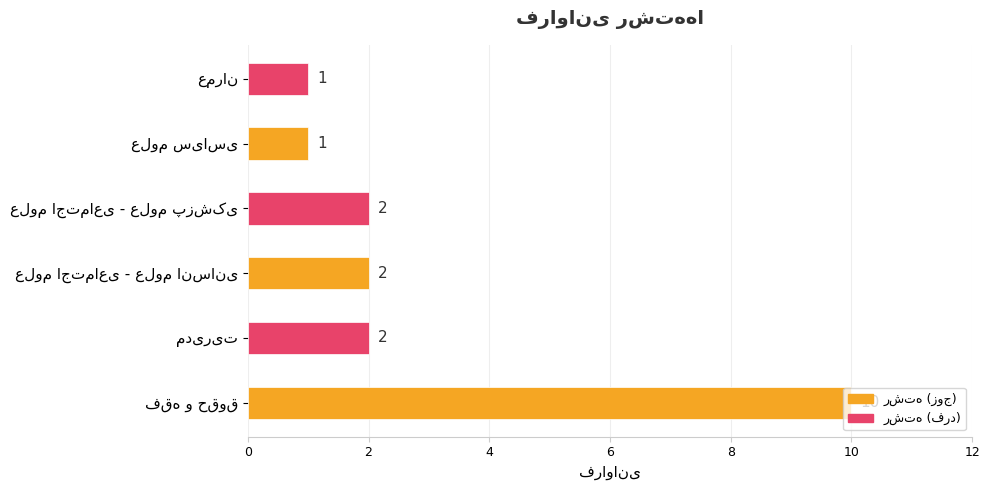

How many values are between 1 and 2?

5